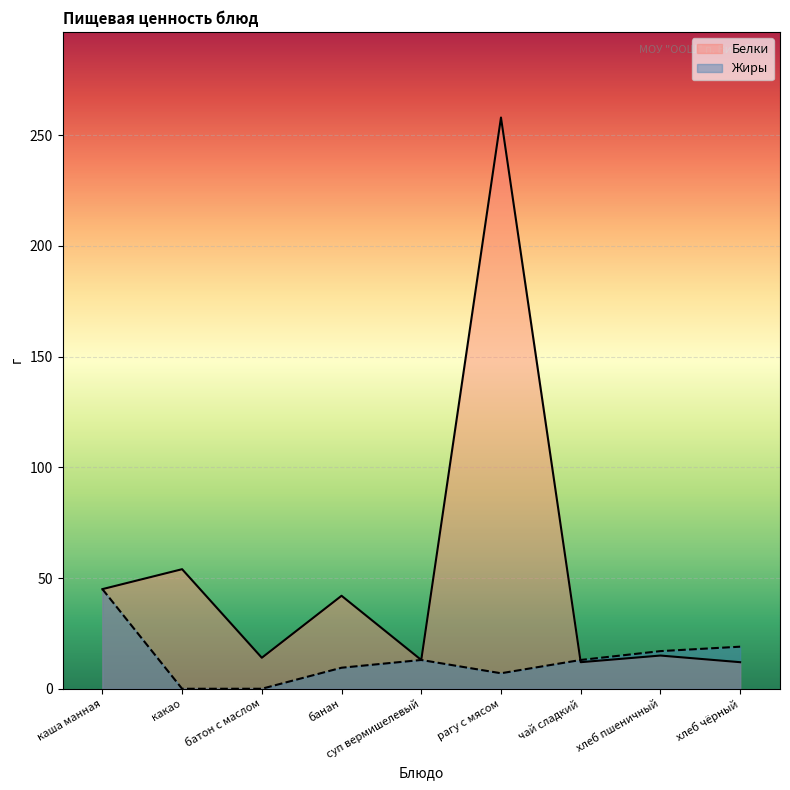

Is it true that Жиры equals 19.3 at суп вермишелевый?

False